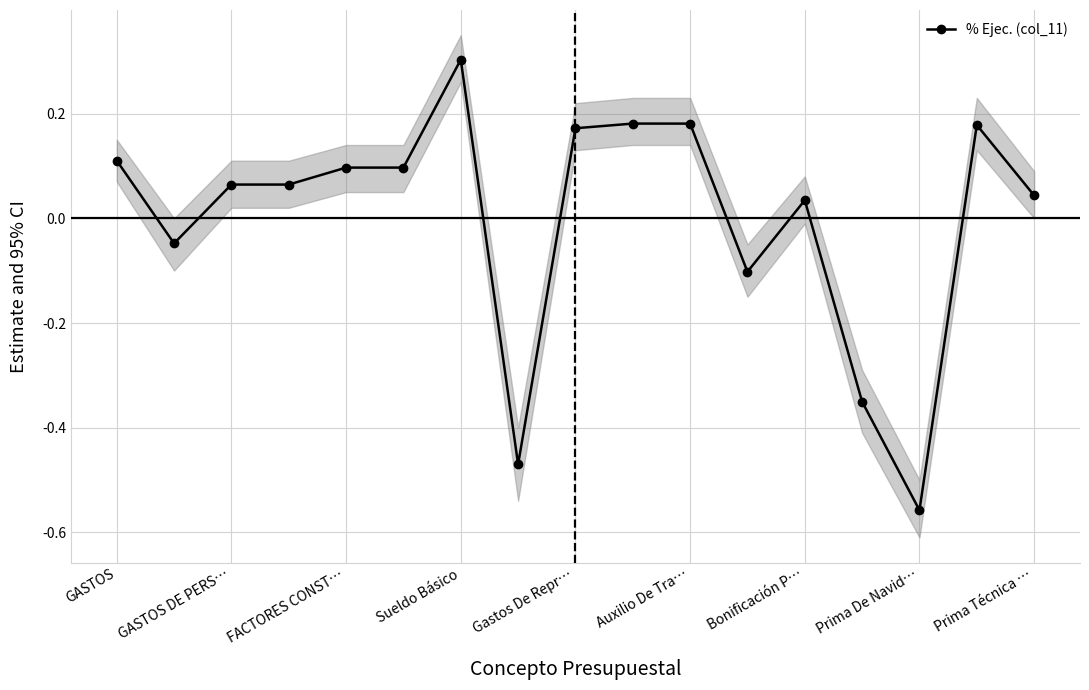

True or false: there are more than 0 points higher than both neighbors.

True